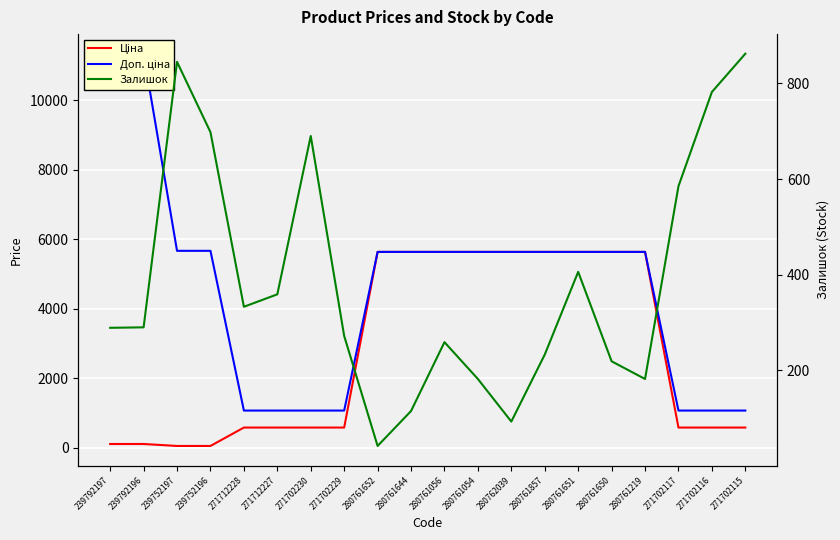

How many lines are shown in the chart?

3